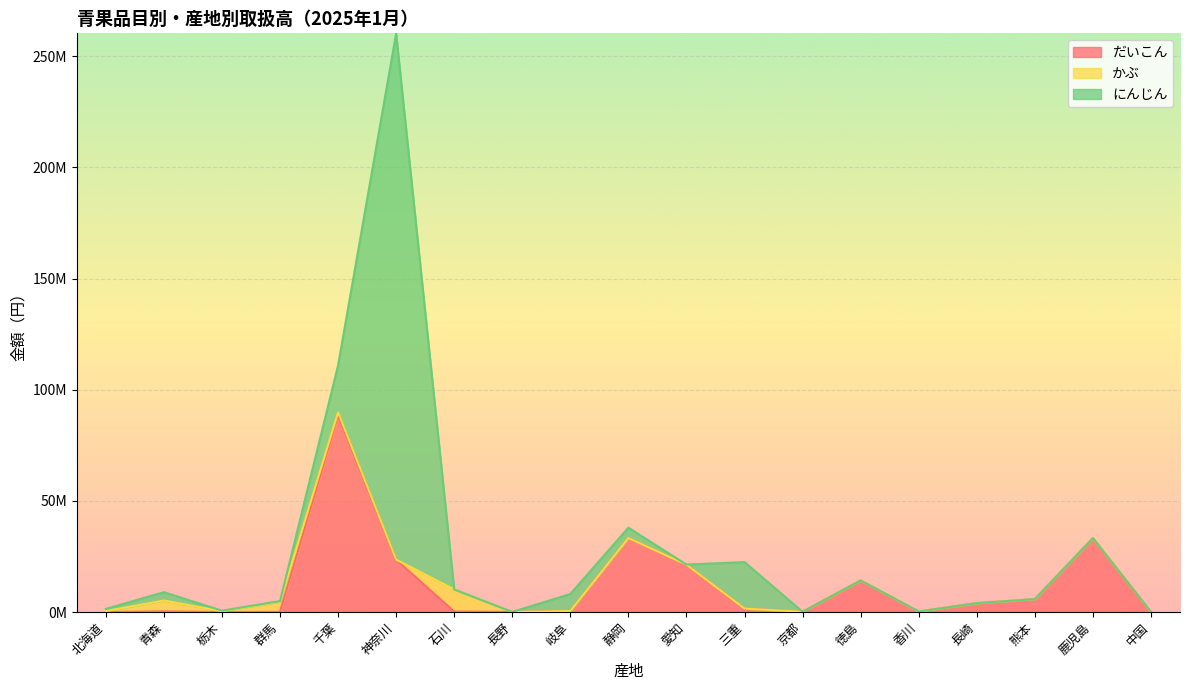

What is the label of the 19th point from the left?

中国